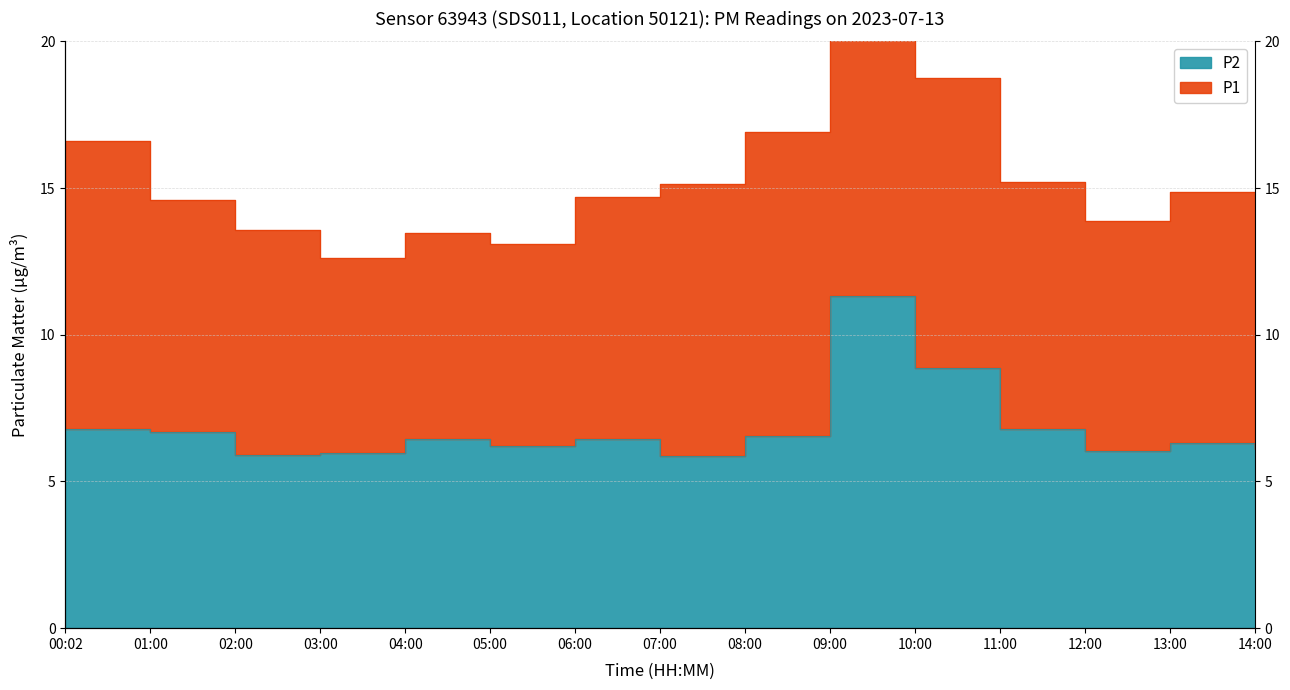

The chart shows a value of 6.1 at 14:00. True or false?

True